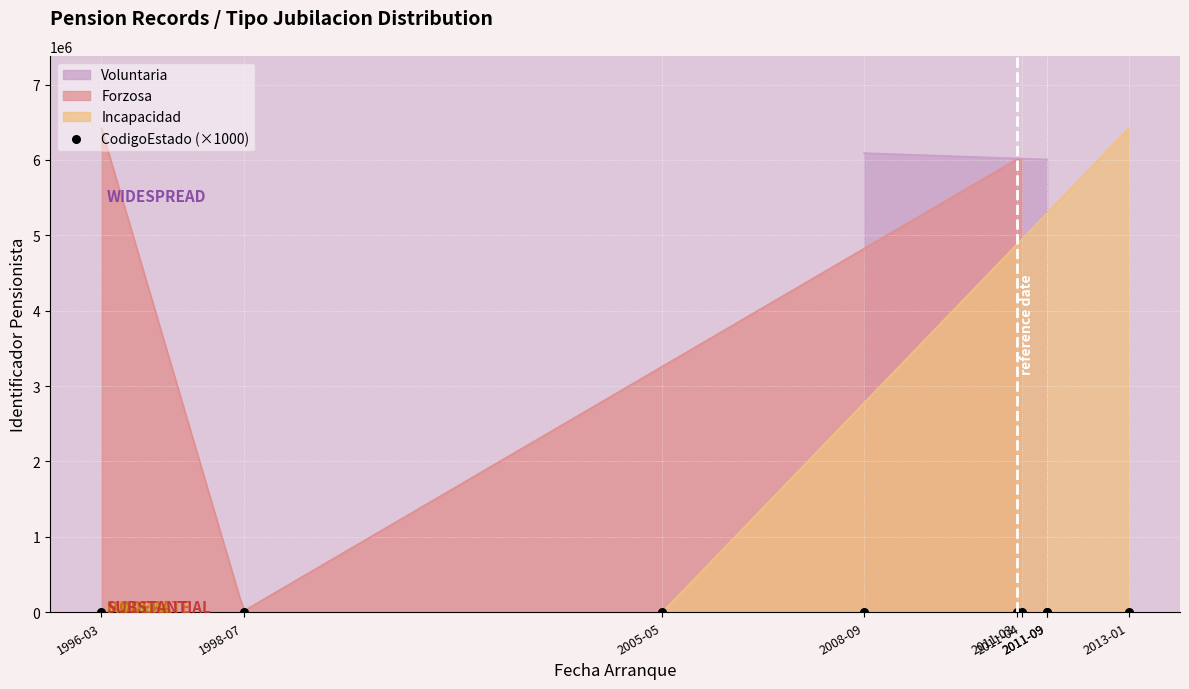

Between 1998-07 and 2011-09, which is larger?

1998-07